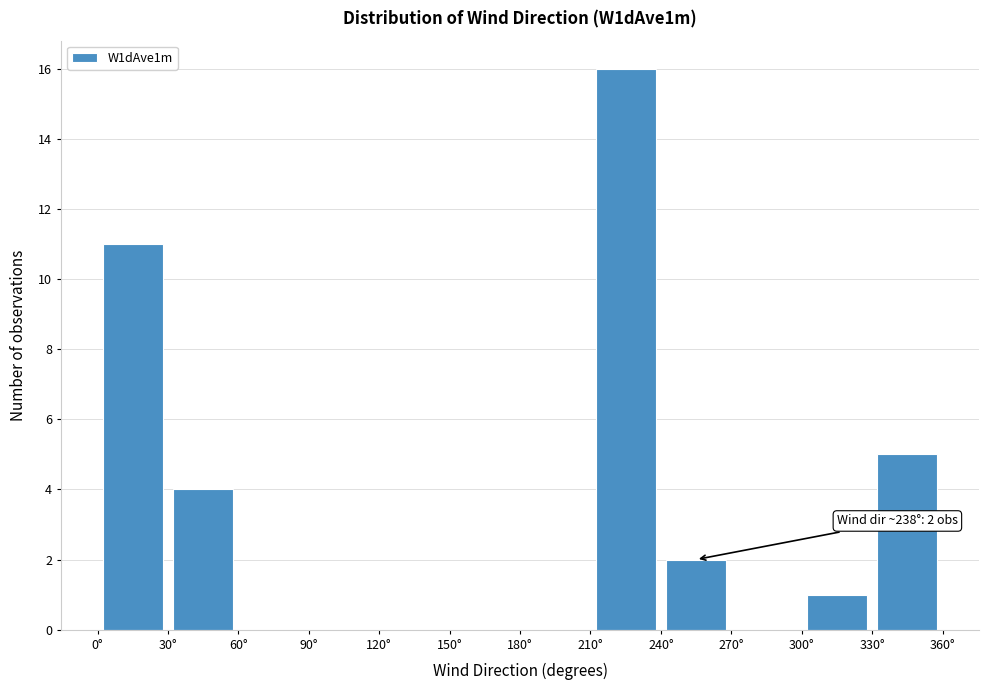

Over which range of the x-axis is the bar tallest?

210 to 240